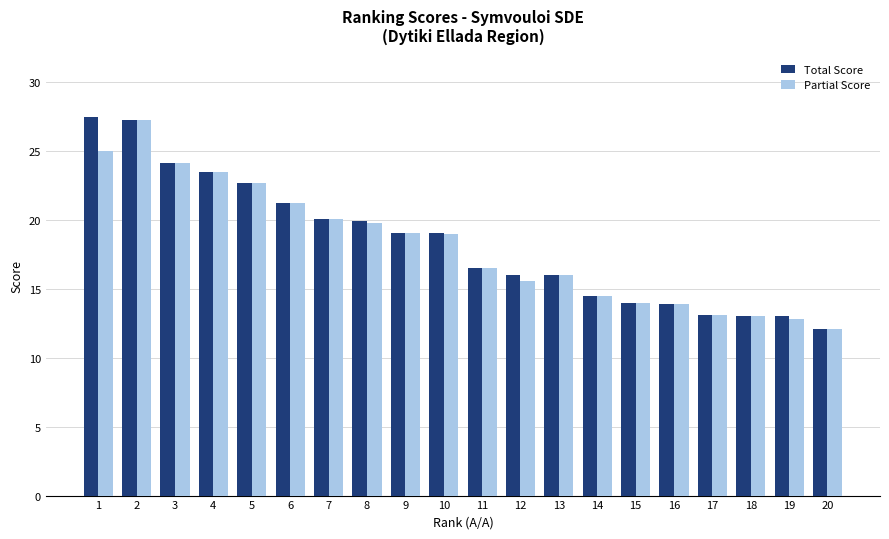

Are the bars horizontal?

No